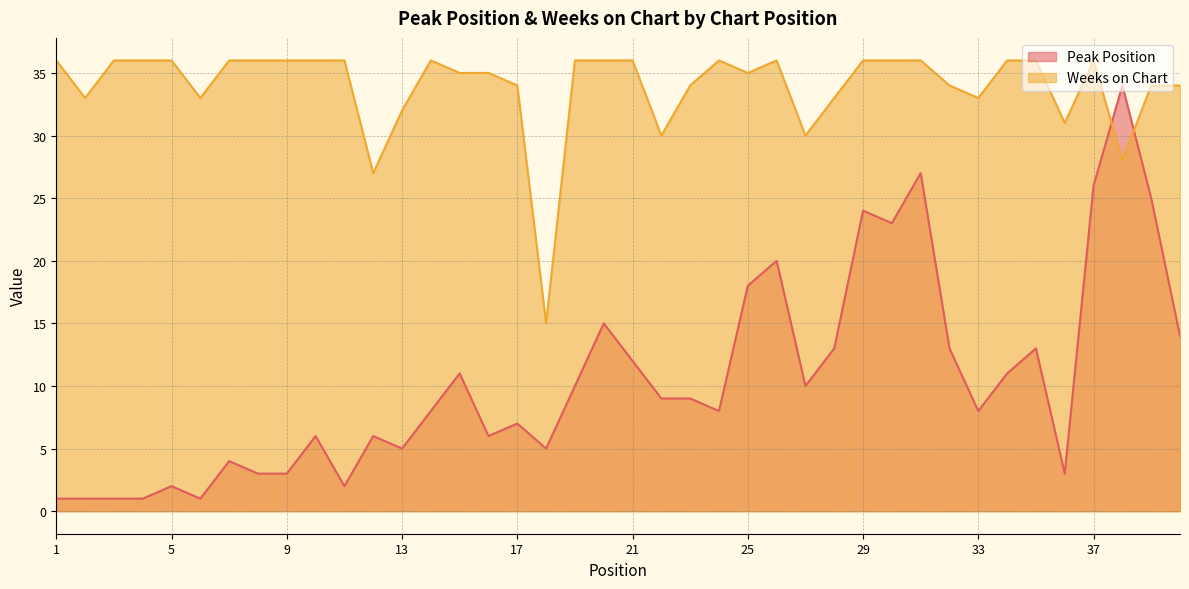

True or false: Peak Position has more than 1 interior local peaks.

True